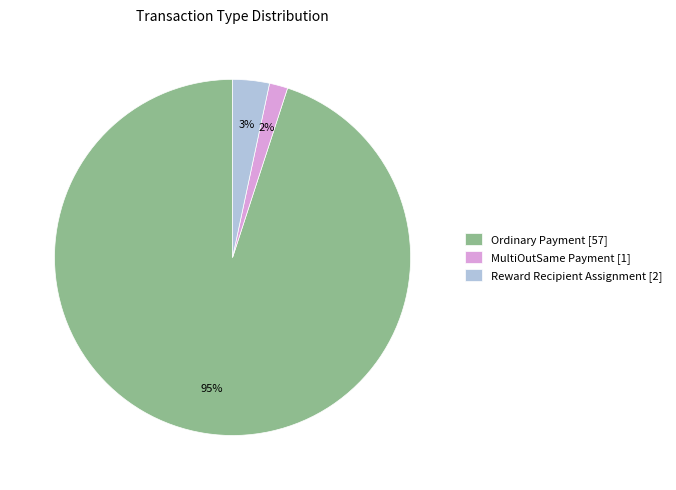

What percentage is the MultiOutSame Payment [1] slice, to the nearest percent?

2%